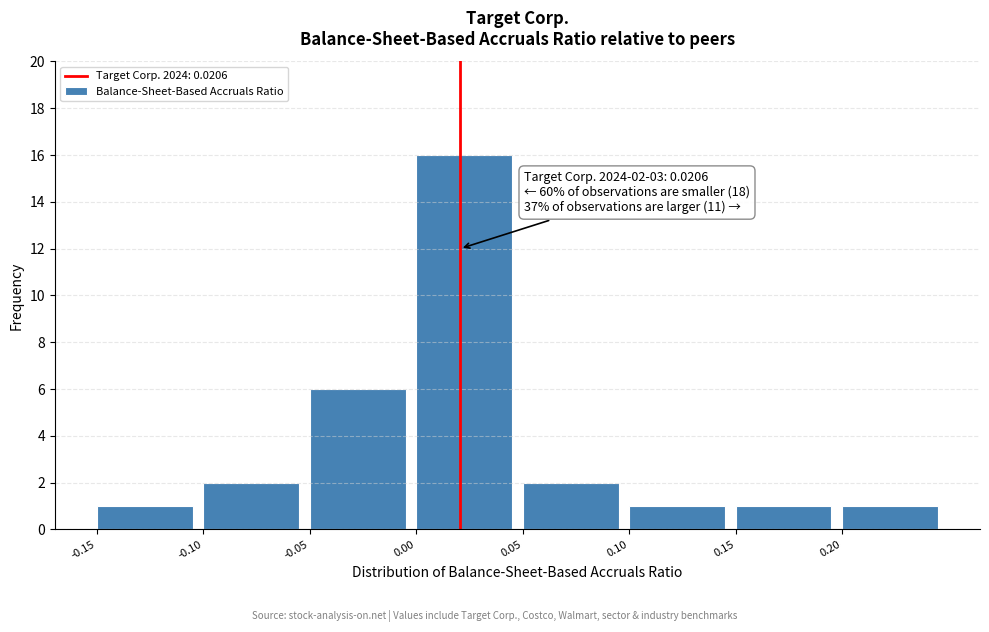

Over which range of the x-axis is the bar tallest?

0.00 to 0.05